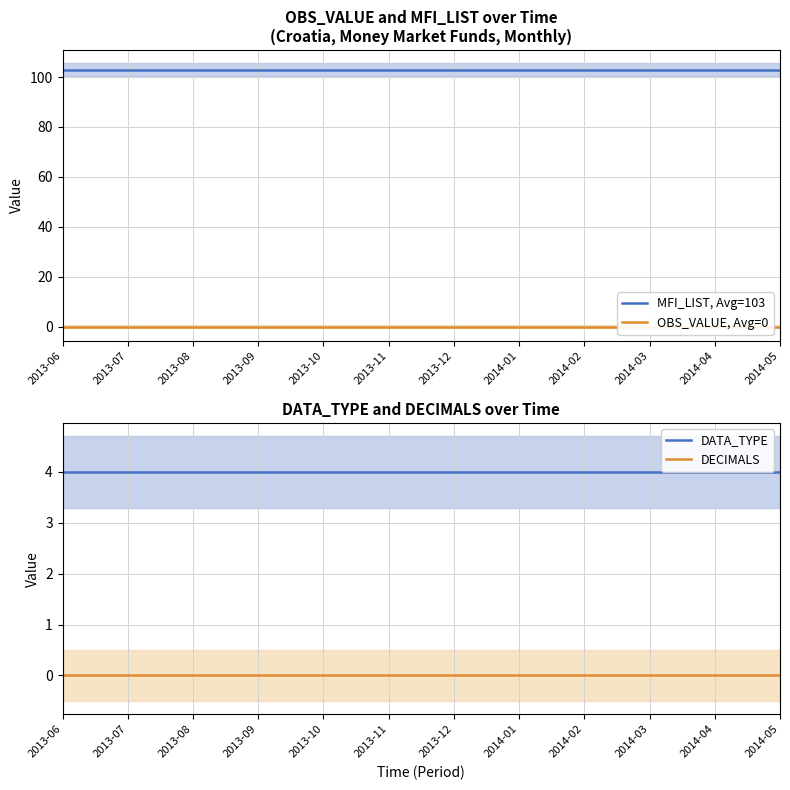

How many distinct data groups are displayed?

4